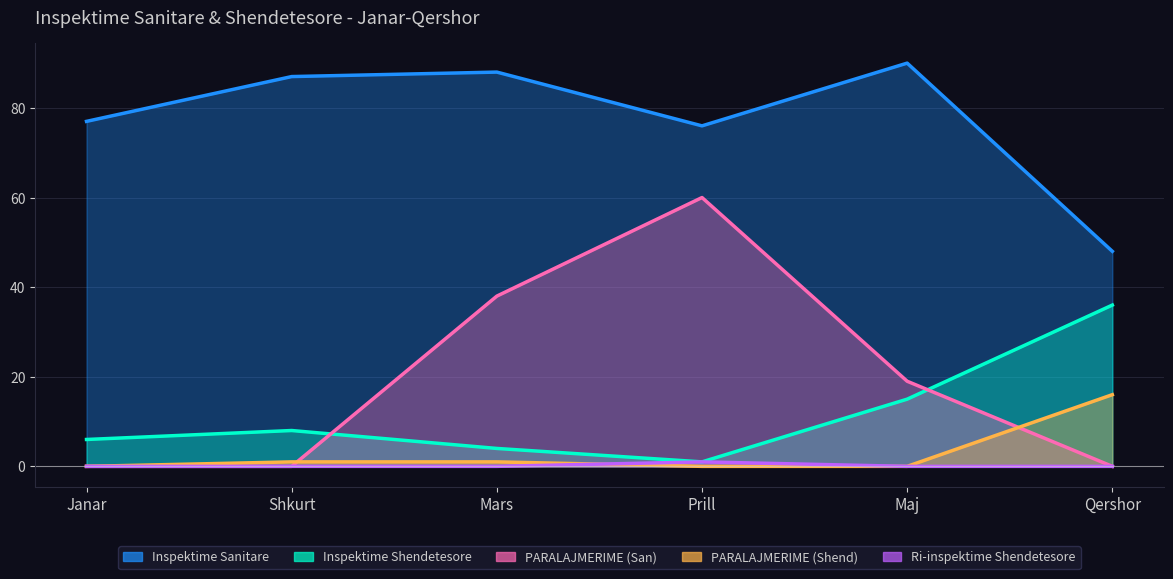

How many PARALAJMERIME (San) values are between 0 and 38?

5